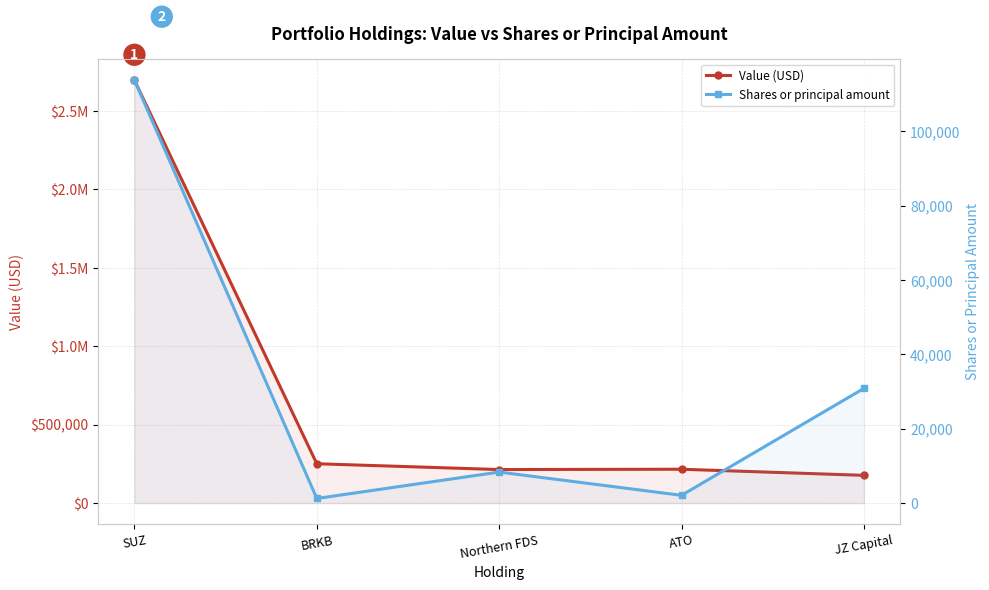

Is the value of Value (USD) at ATO greater than the value of Shares or principal amount at BRKB?

Yes